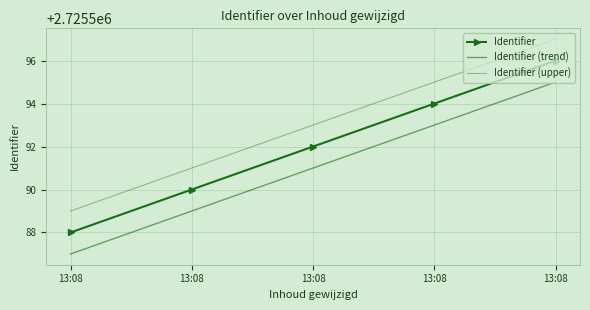

What is the difference between the second highest and second lowest values in the Identifier series?

4